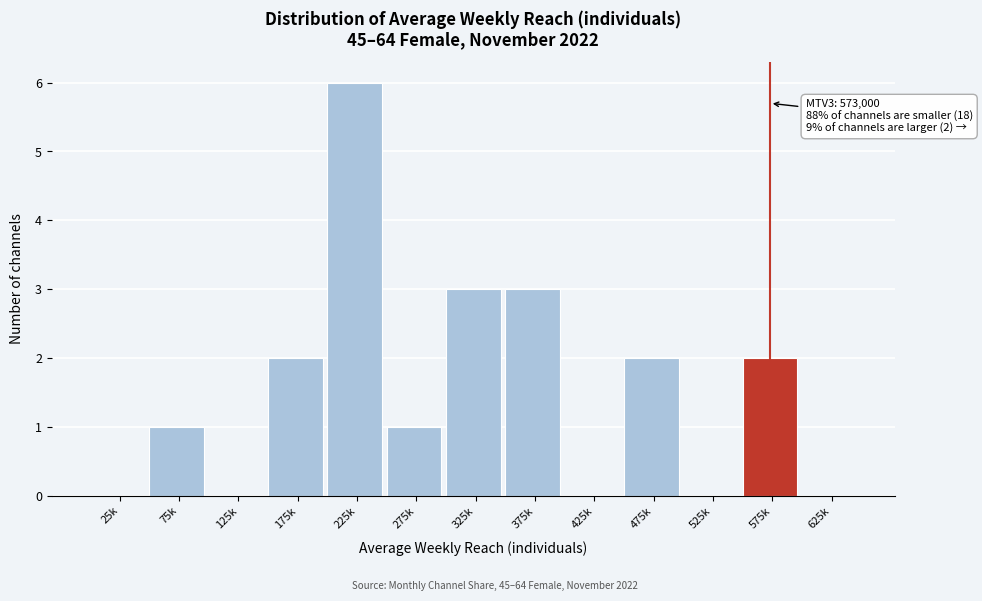

Reading right to left, extract all data points from this chart.

625k=0	575k=2	525k=0	475k=2	425k=0	375k=3	325k=3	275k=1	225k=6	175k=2	125k=0	75k=1	25k=0